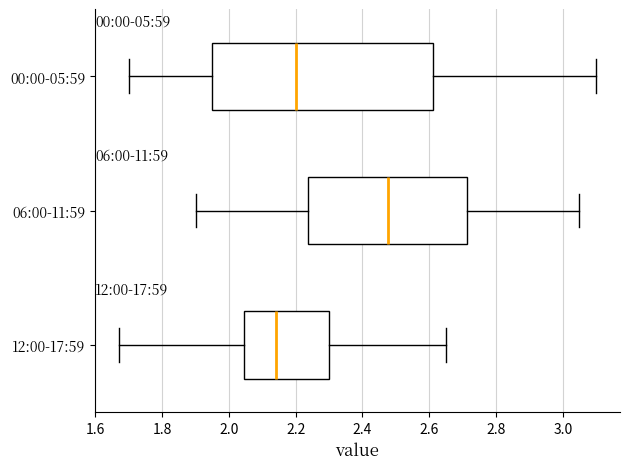

Where is the right edge of the box for 06:00-11:59 on the x-axis? The values are not printed on the chart, so give them approximately, as read against the axis.

2.72